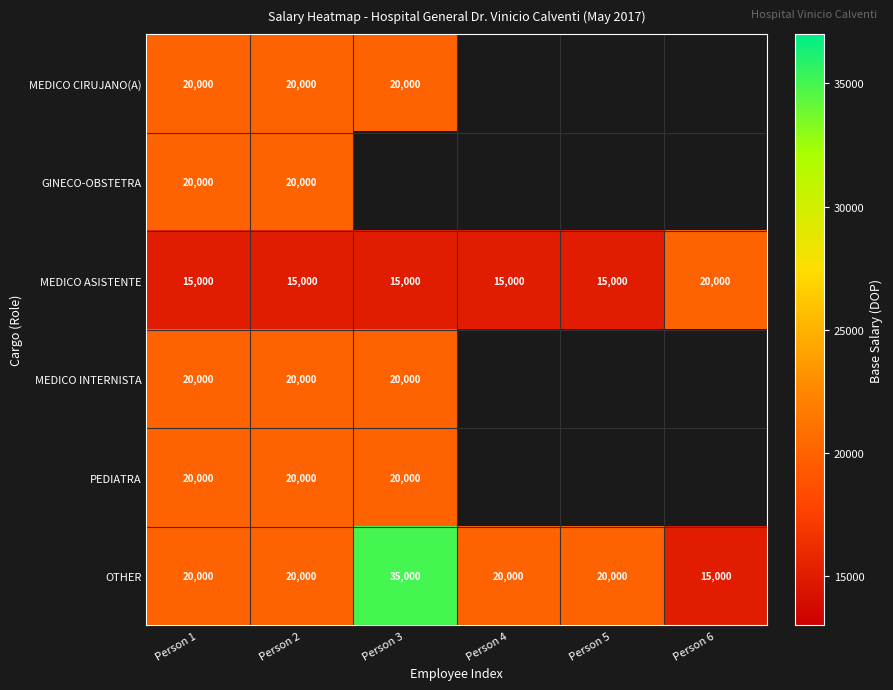

At which category is the sum across all series the highest?

Person 1